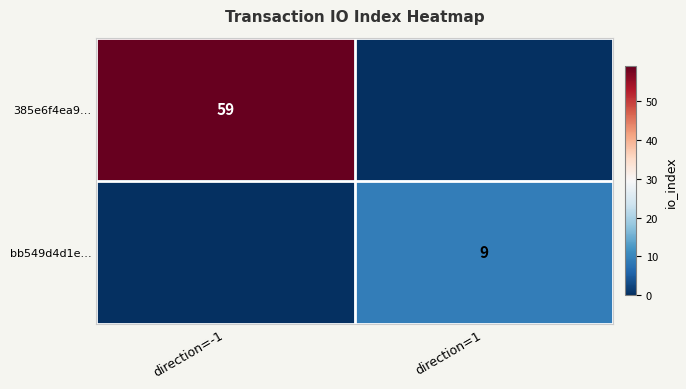

Is it true that bb549d4d1e… equals 2 at direction=1?

False